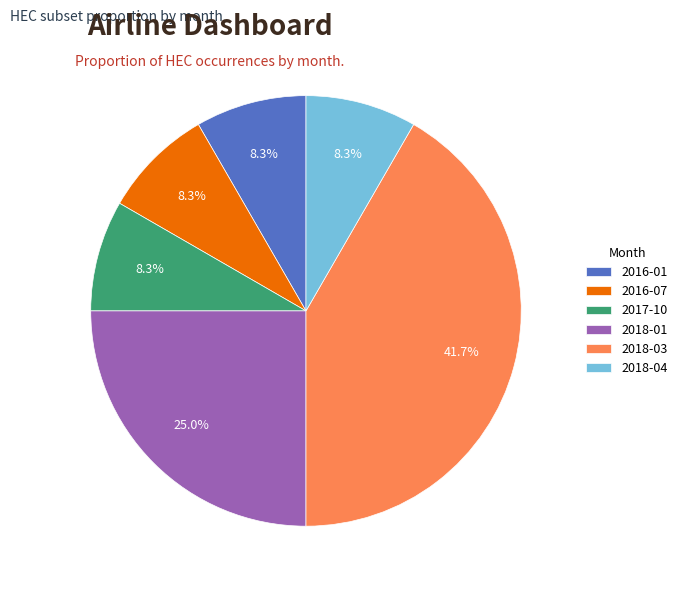

How many slices are in this pie chart?

6